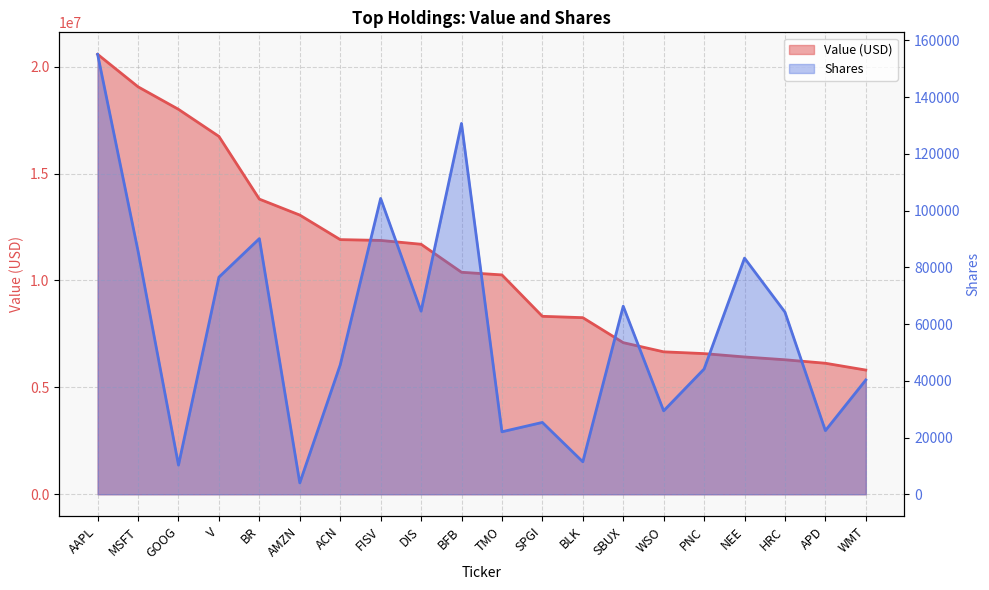

How many lines are shown in the chart?

2